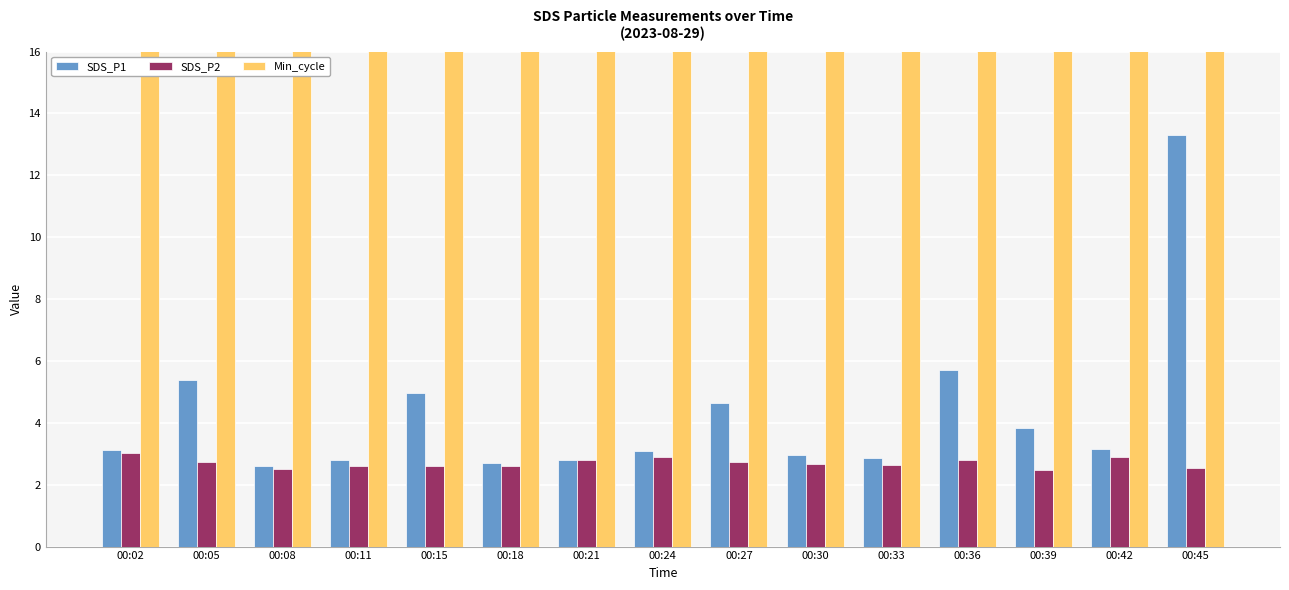

Between 00:27 and 00:36, which series saw the biggest shift?

SDS_P1